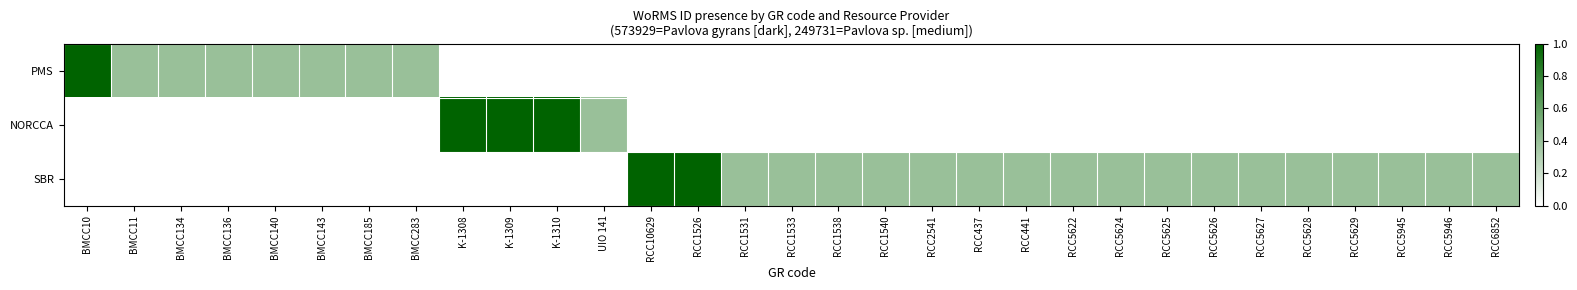

Reading right to left, what are all the values shown in this chart?

PMS: RCC6852=0.0	RCC5946=0.0	RCC5945=0.0	RCC5629=0.0	RCC5628=0.0	RCC5627=0.0	RCC5626=0.0	RCC5625=0.0	RCC5624=0.0	RCC5622=0.0	RCC441=0.0	RCC437=0.0	RCC2541=0.0	RCC1540=0.0	RCC1538=0.0	RCC1533=0.0	RCC1531=0.0	RCC1526=0.0	RCC10629=0.0	UIO 141=0.0	K-1310=0.0	K-1309=0.0	K-1308=0.0	BMCC283=0.4	BMCC185=0.4	BMCC143=0.4	BMCC140=0.4	BMCC136=0.4	BMCC134=0.4	BMCC11=0.4	BMCC10=1.0
NORCCA: RCC6852=0.0	RCC5946=0.0	RCC5945=0.0	RCC5629=0.0	RCC5628=0.0	RCC5627=0.0	RCC5626=0.0	RCC5625=0.0	RCC5624=0.0	RCC5622=0.0	RCC441=0.0	RCC437=0.0	RCC2541=0.0	RCC1540=0.0	RCC1538=0.0	RCC1533=0.0	RCC1531=0.0	RCC1526=0.0	RCC10629=0.0	UIO 141=0.4	K-1310=1.0	K-1309=1.0	K-1308=1.0	BMCC283=0.0	BMCC185=0.0	BMCC143=0.0	BMCC140=0.0	BMCC136=0.0	BMCC134=0.0	BMCC11=0.0	BMCC10=0.0
SBR: RCC6852=0.4	RCC5946=0.4	RCC5945=0.4	RCC5629=0.4	RCC5628=0.4	RCC5627=0.4	RCC5626=0.4	RCC5625=0.4	RCC5624=0.4	RCC5622=0.4	RCC441=0.4	RCC437=0.4	RCC2541=0.4	RCC1540=0.4	RCC1538=0.4	RCC1533=0.4	RCC1531=0.4	RCC1526=1.0	RCC10629=1.0	UIO 141=0.0	K-1310=0.0	K-1309=0.0	K-1308=0.0	BMCC283=0.0	BMCC185=0.0	BMCC143=0.0	BMCC140=0.0	BMCC136=0.0	BMCC134=0.0	BMCC11=0.0	BMCC10=0.0